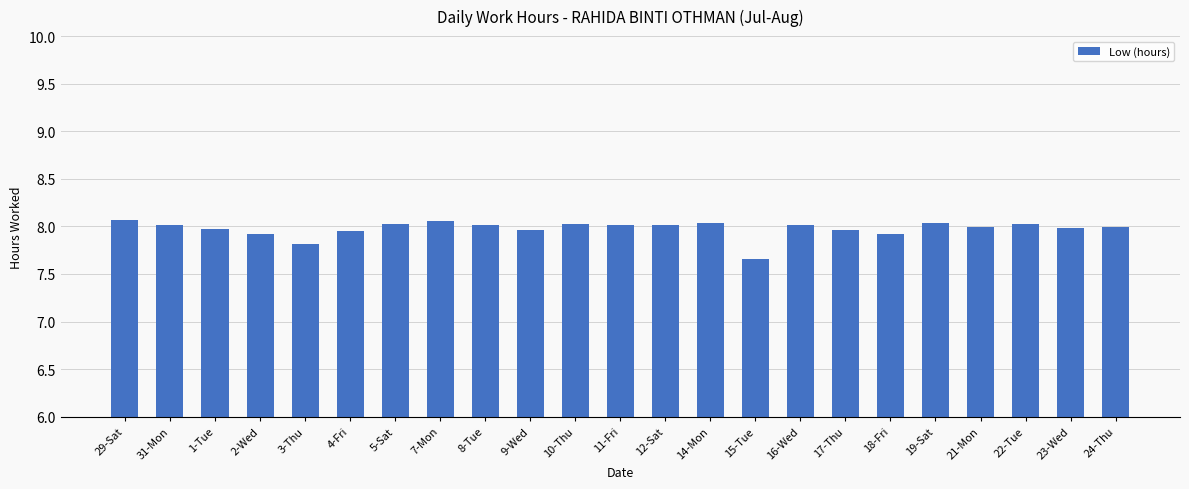

What is the sum of all values?

183.4